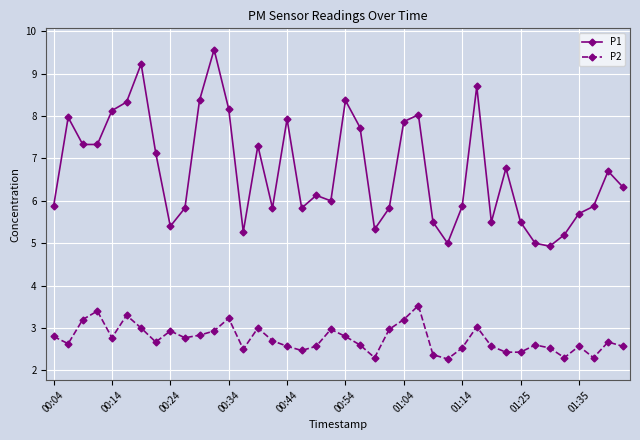

What is the value of the P1 point at the 12th from the left?

9.6